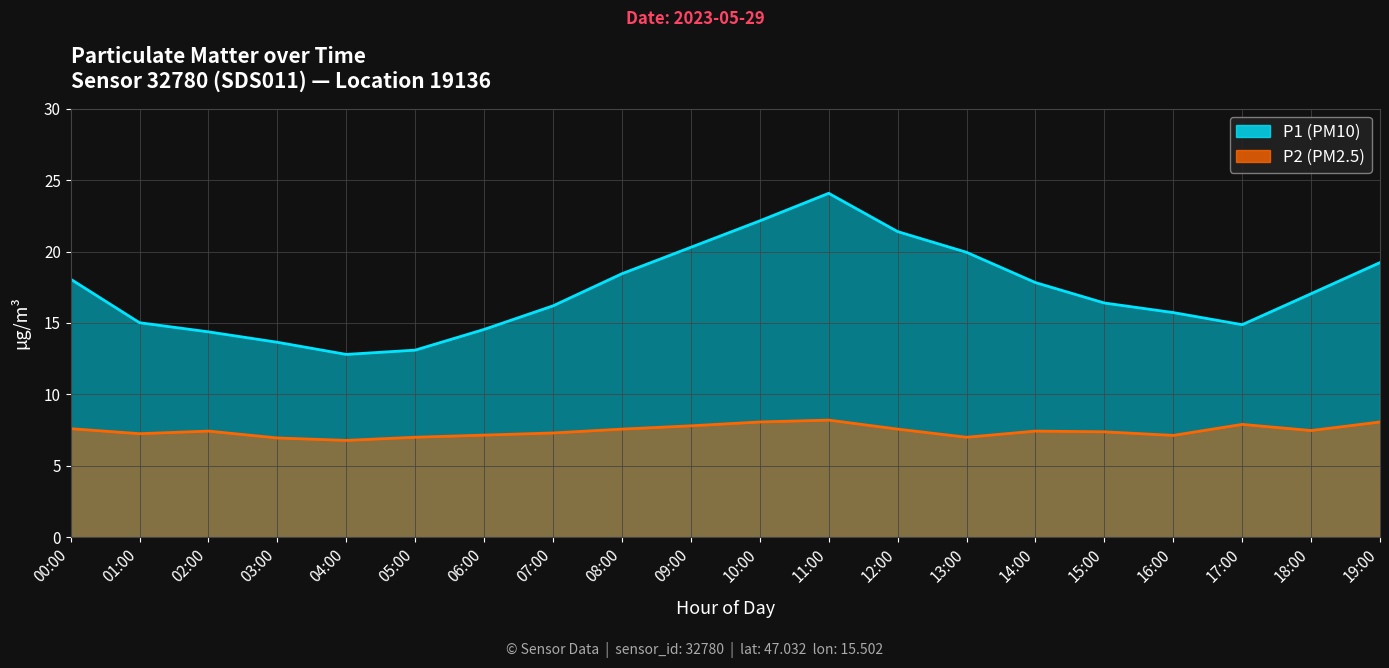

Where is P2 nearest to the value 7?

05:00